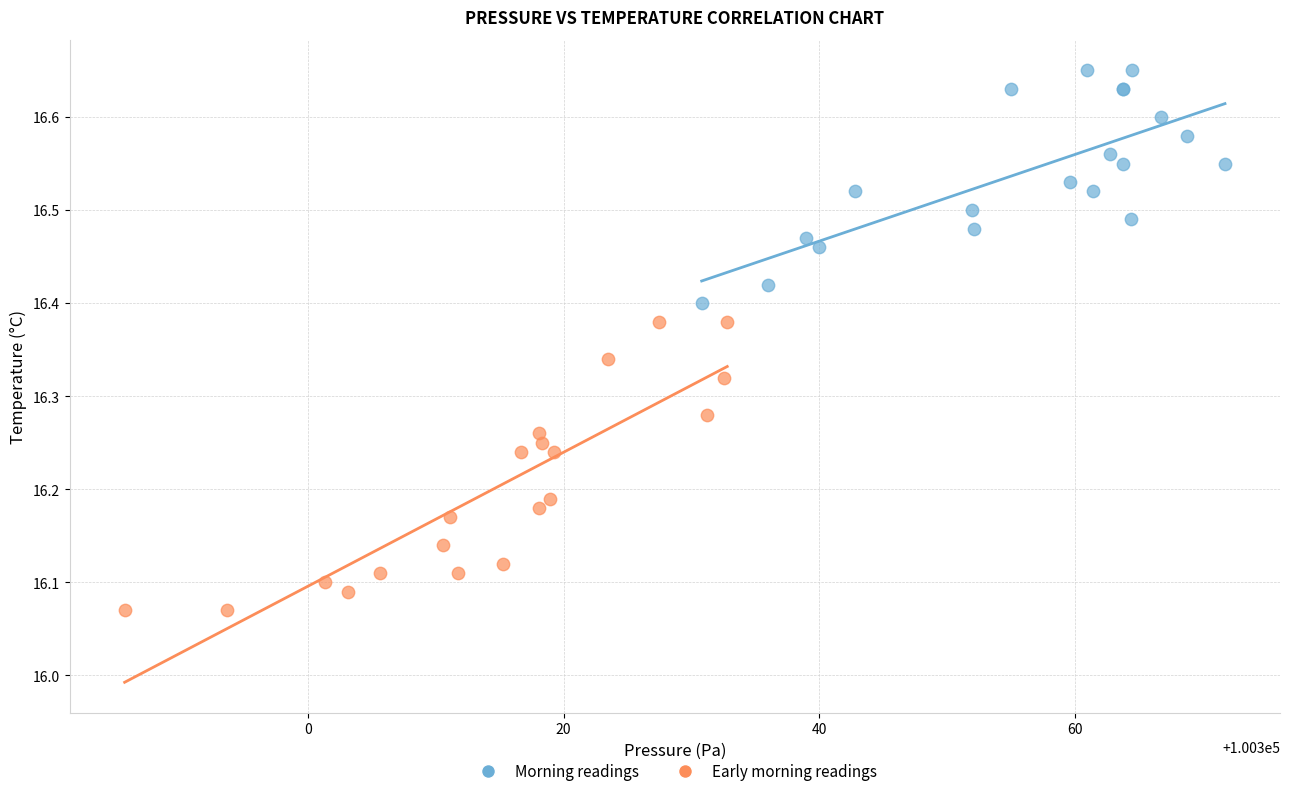

Which series has the largest Y range (max minus min)?

Early morning readings